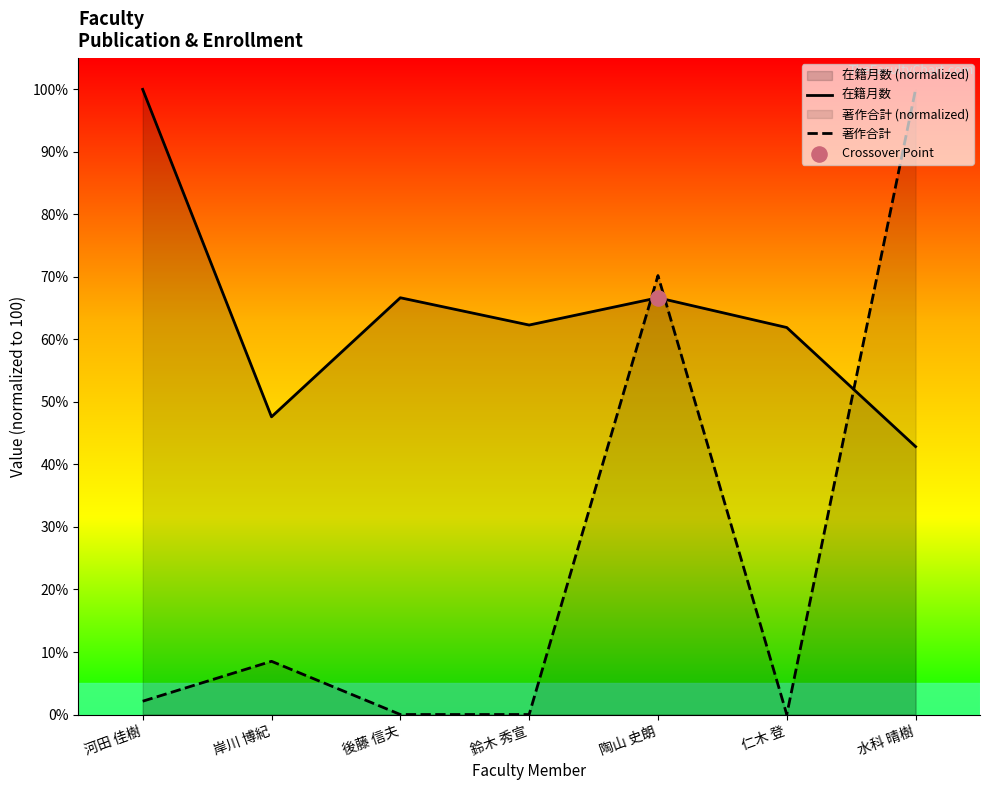

Which series has the largest total across all categories?

在籍月数